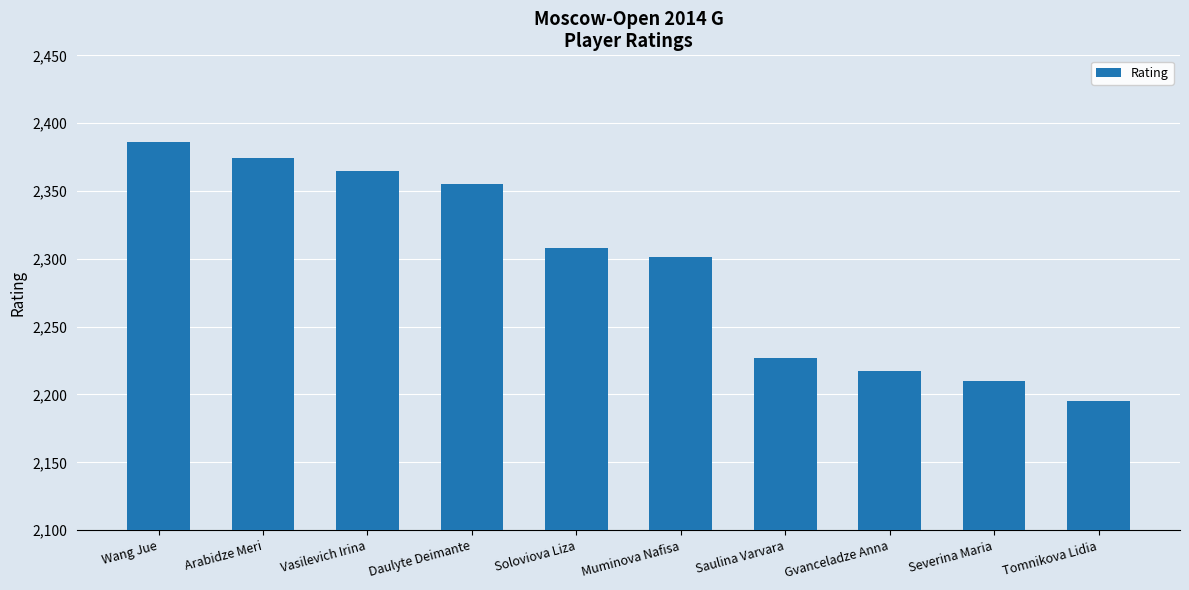

At which label is the value closest to 2290?

Muminova Nafisa